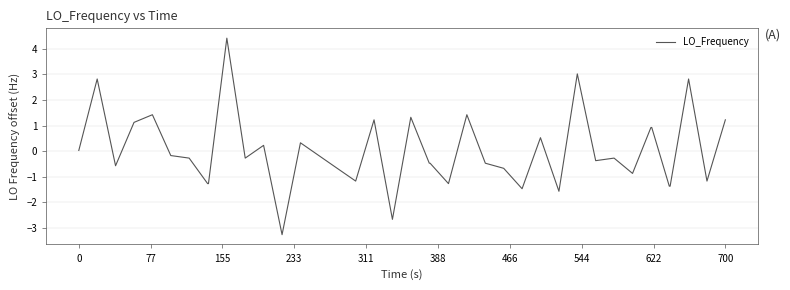

How many lines are shown in the chart?

1